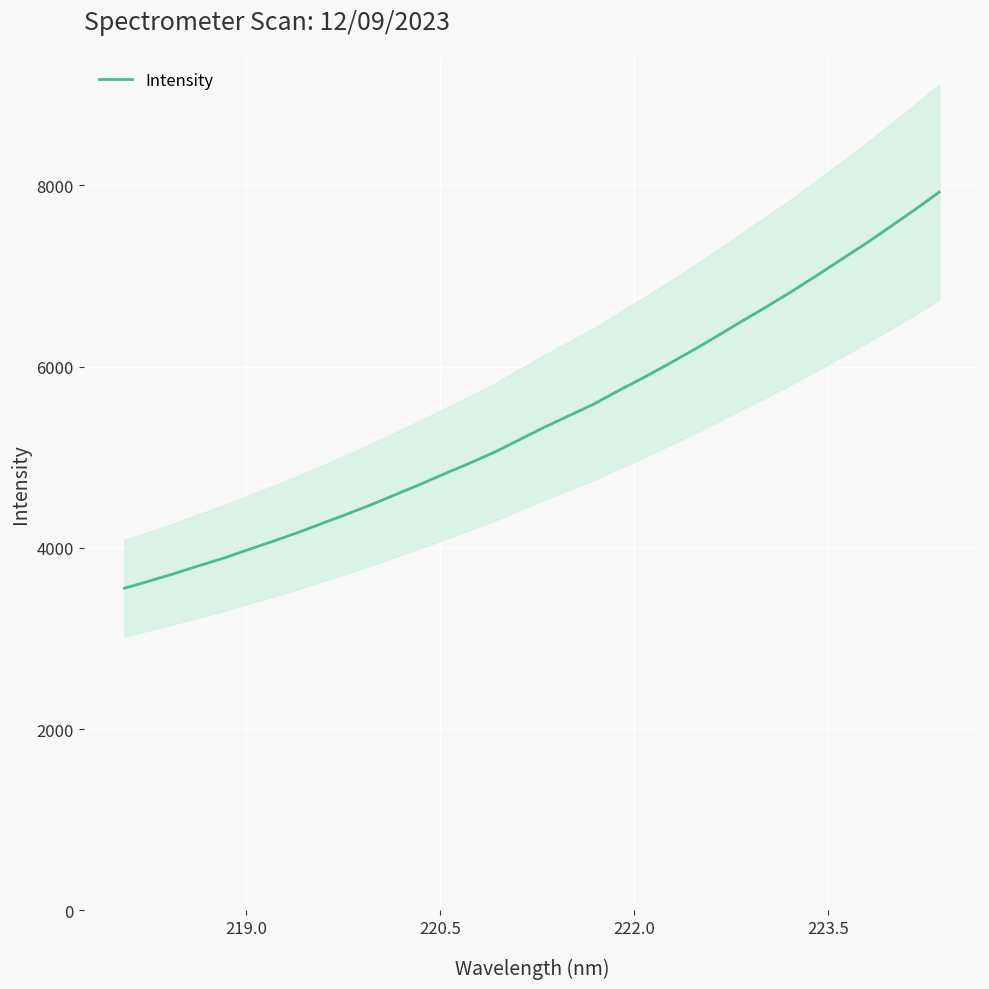

What is the smallest value displayed?

3553.6